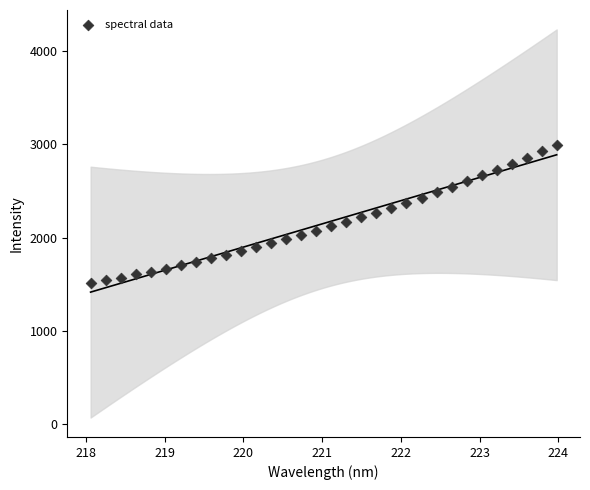

What is the range of Y values (max minus min)?

1480.3